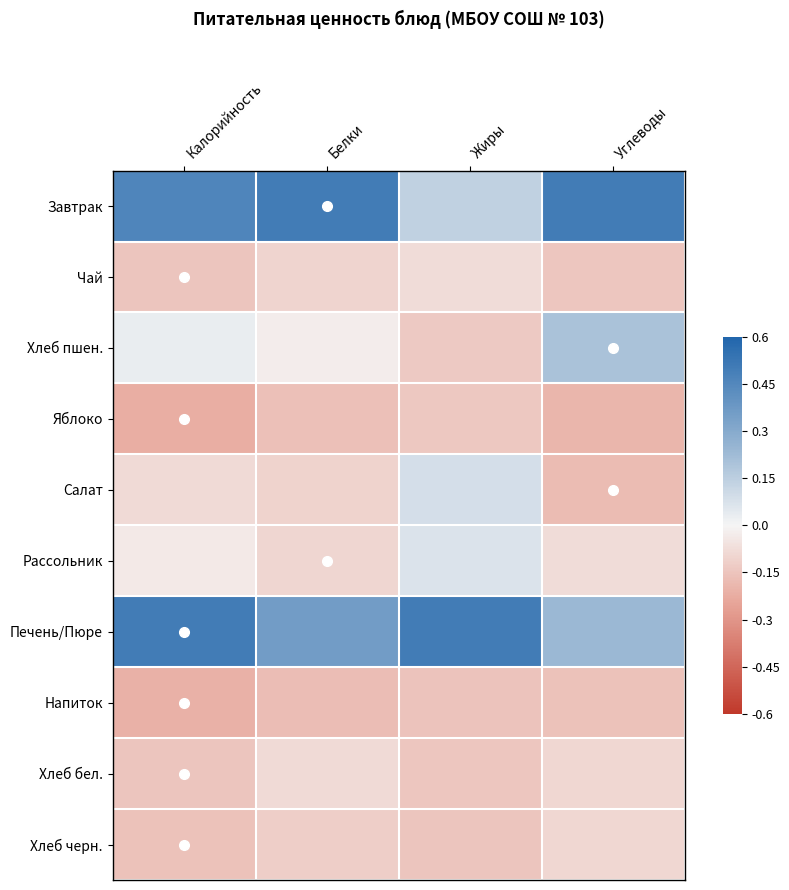

Which label corresponds to the smallest value in the chart?

Калорийность